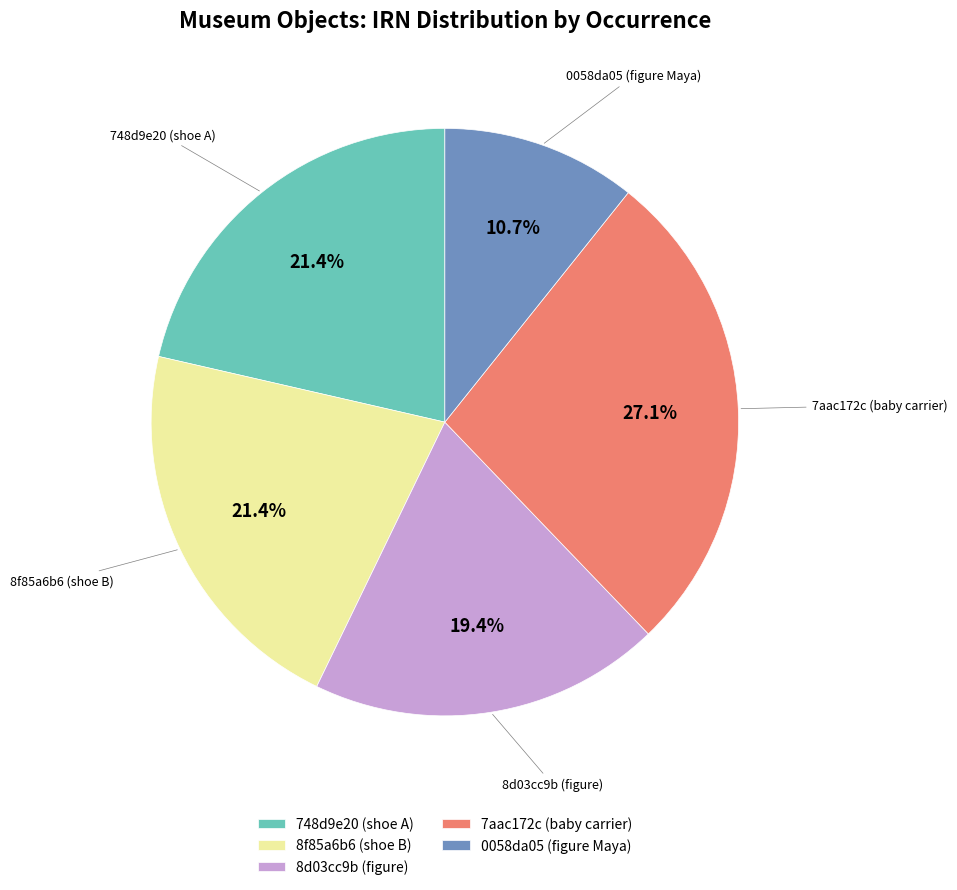

To the nearest percent, what is the difference between the 8d03cc9b (figure) and 0058da05 (figure Maya) slice percentages?

9%